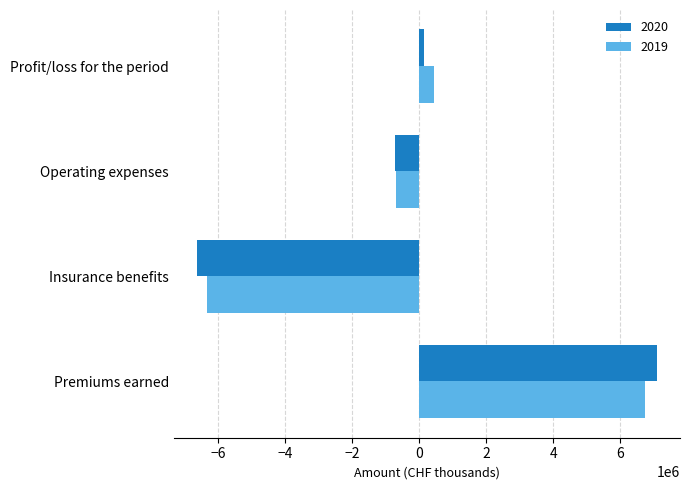

What is the maximum value for 2020?

7095781